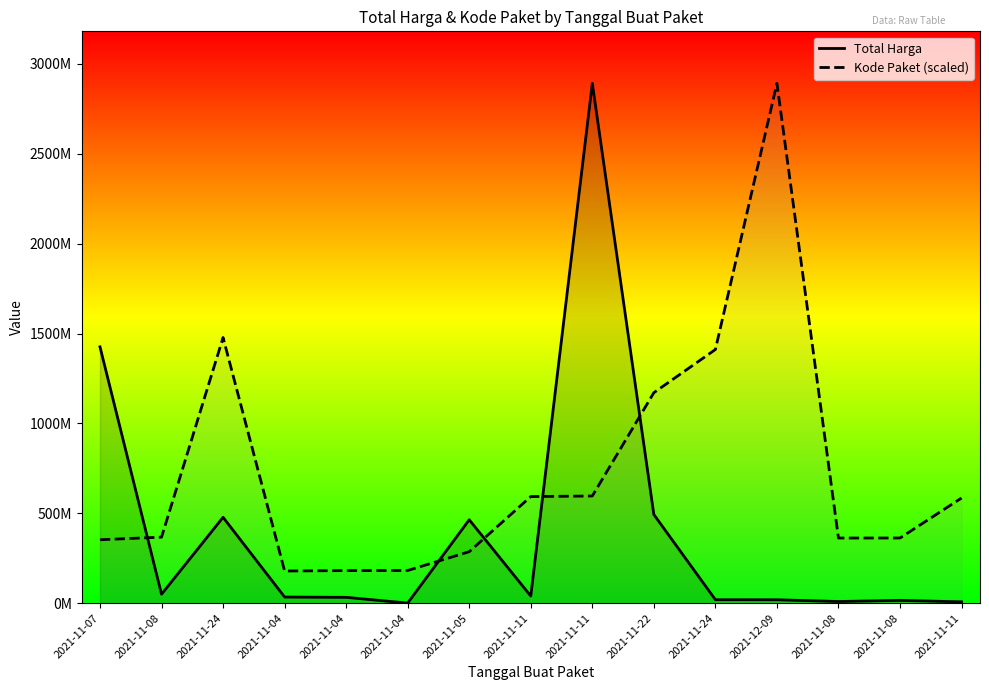

How many categories are shown in the chart?

15